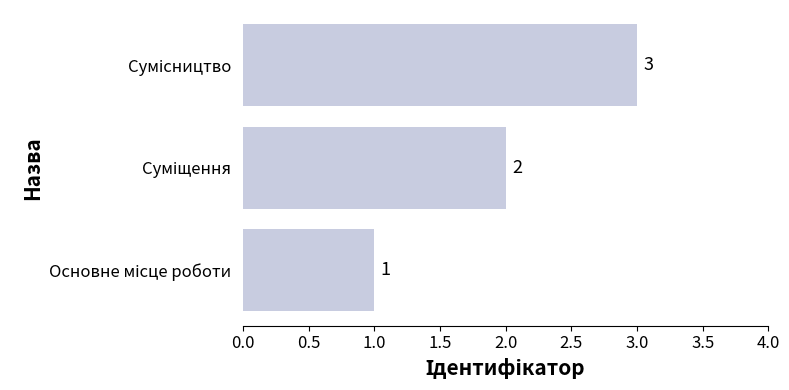

Count the values in the range 1 to 3.

3